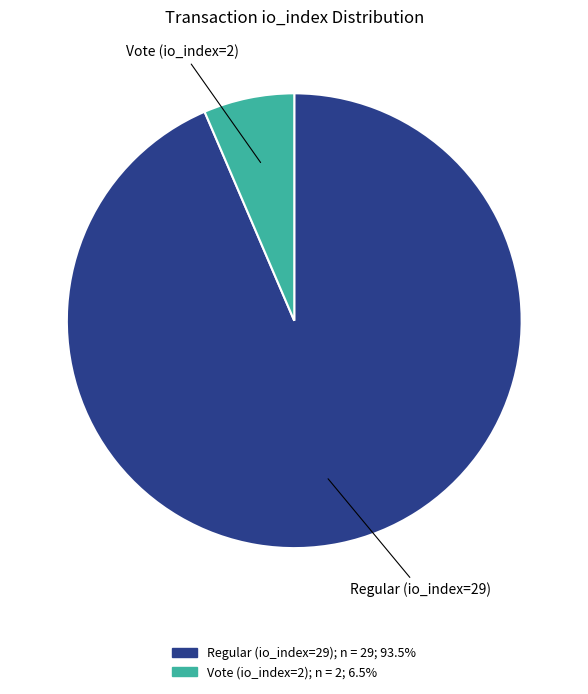

Which category accounts for the majority?

Regular (io_index=29)